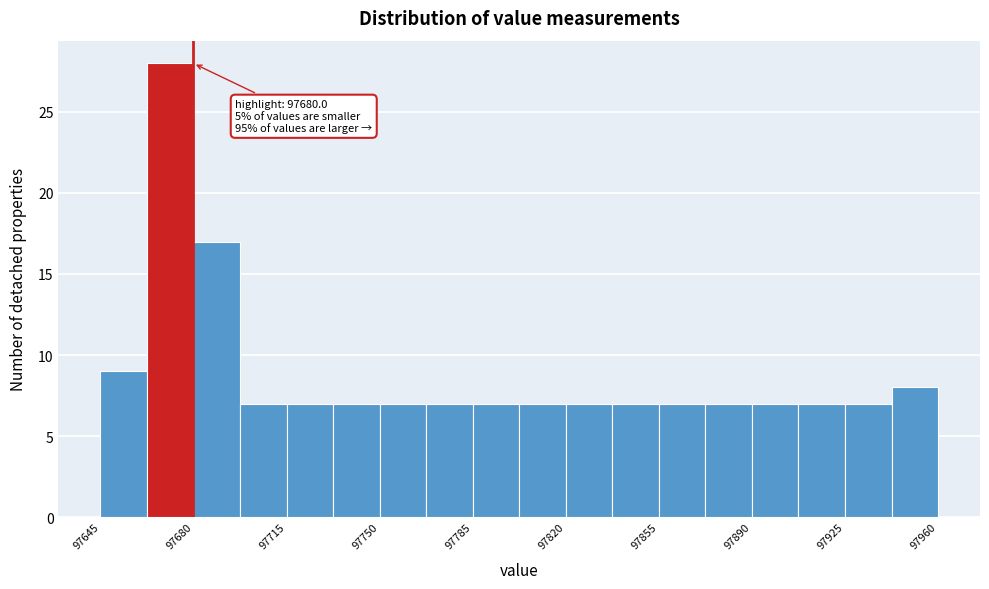

Around what value on the x-axis is the tallest bar? Give the approximate position of its centre, as read against the axis.

97670